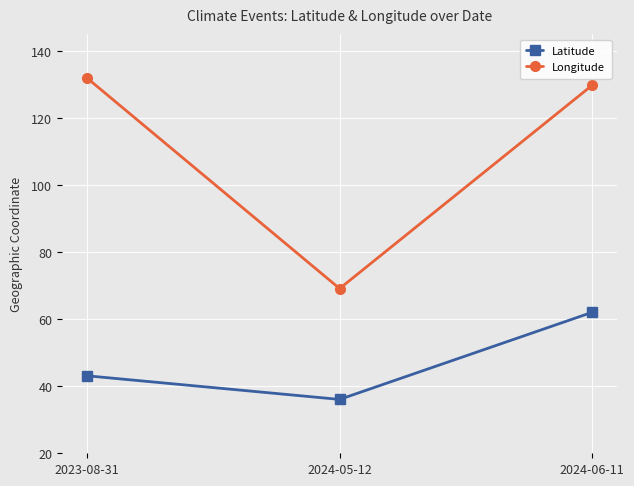

The value of Latitude at 2024-06-11 is 84.4. True or false?

False